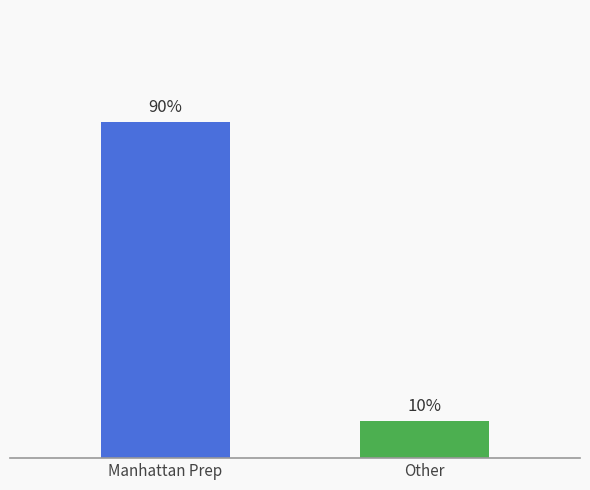

Which has a higher value, Manhattan Prep or Other?

Manhattan Prep